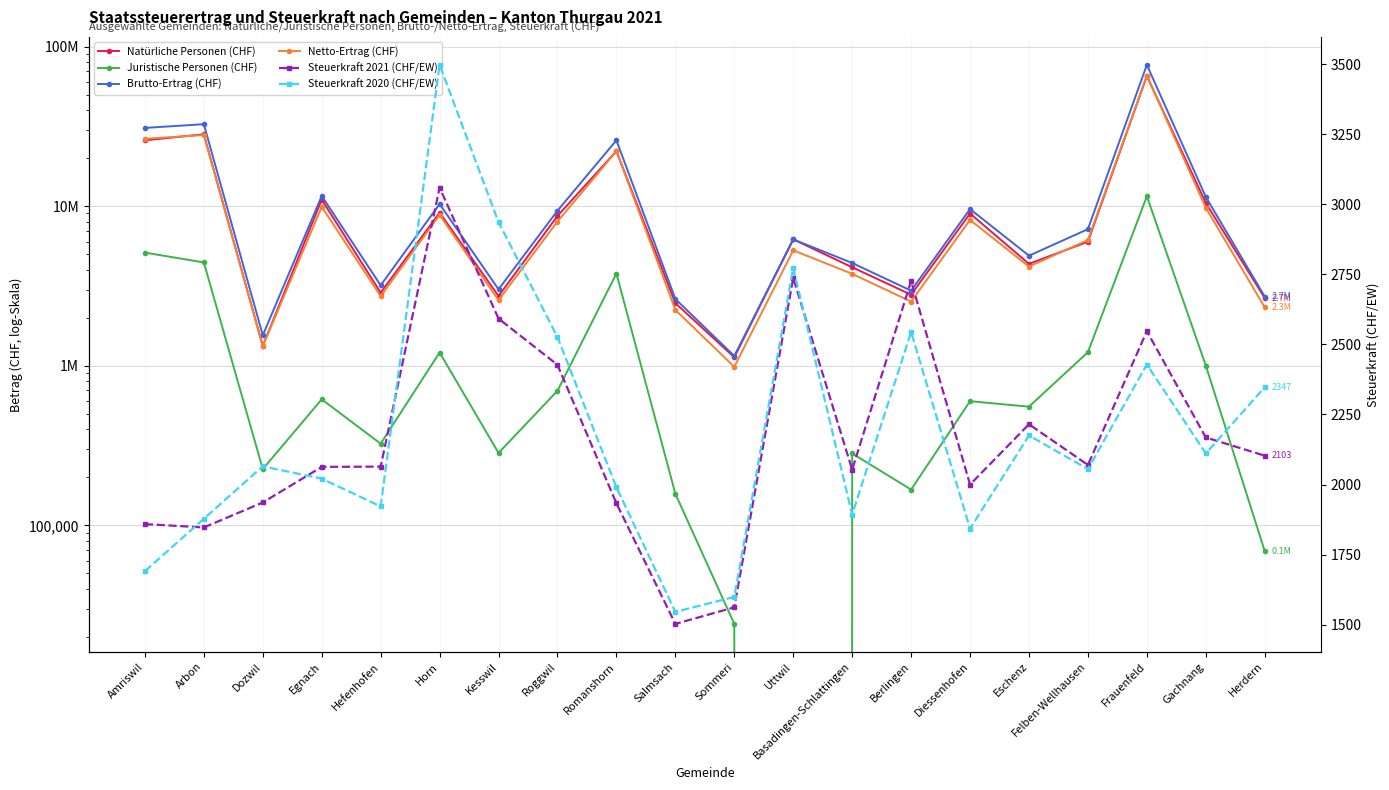

What position from the left is Eschenz?

16